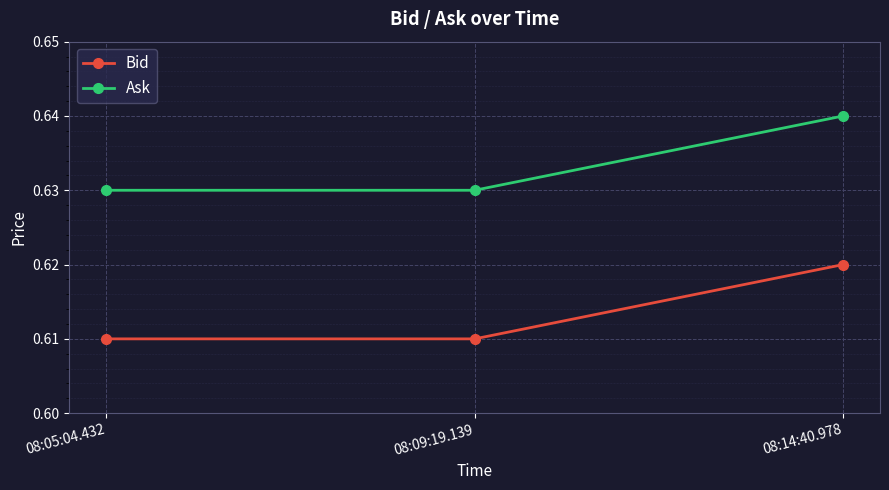

At 08:05:04.432, list the series in order from smallest to largest.

Bid, Ask